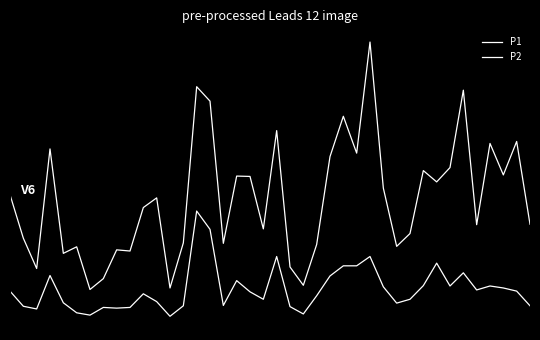

Does the chart display data point markers on the line(s)?

No